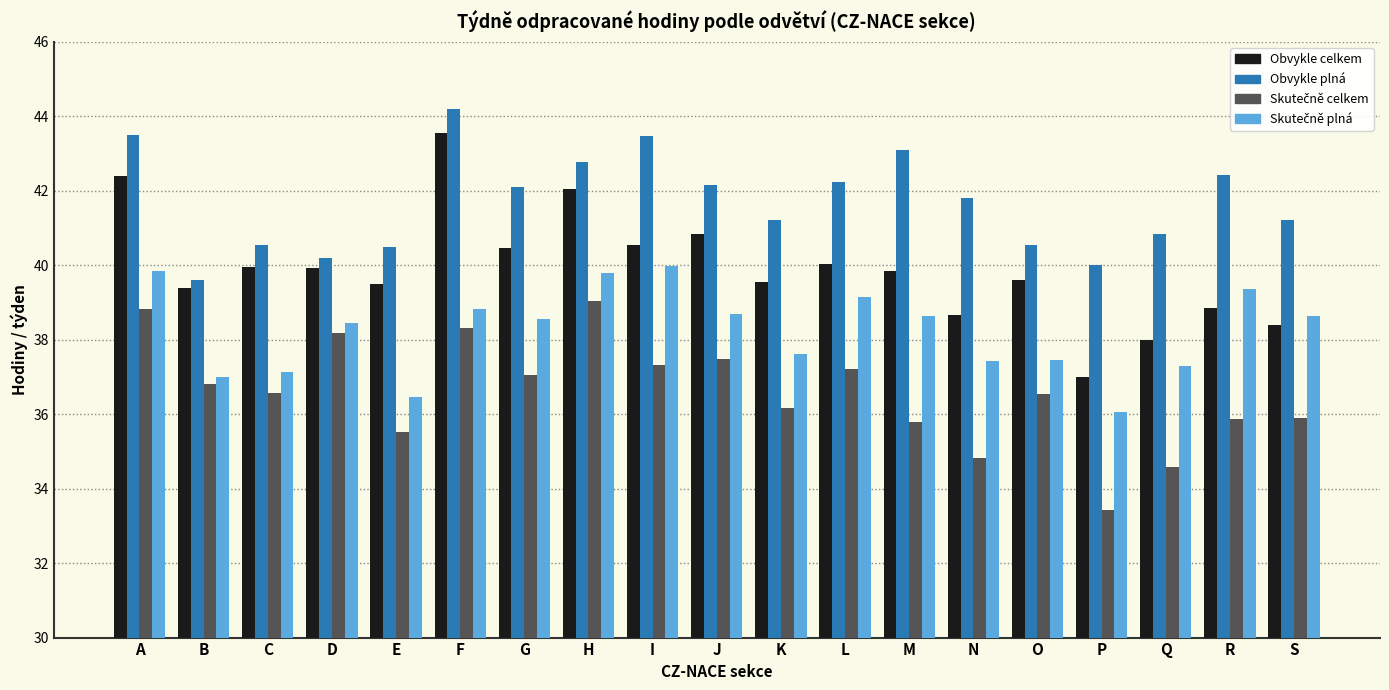

What is the smallest value displayed?

33.4